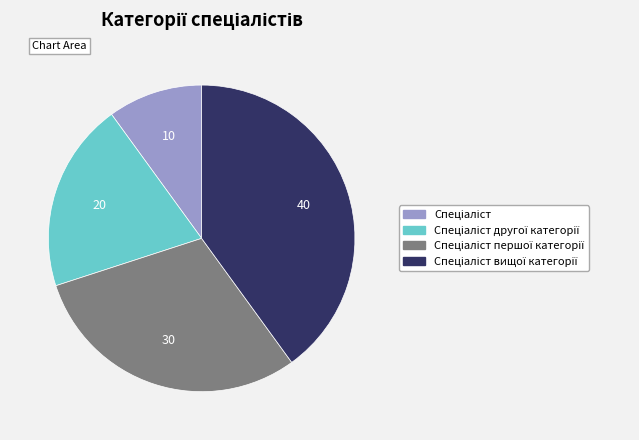

Is there any slice that represents more than half of the pie?

No